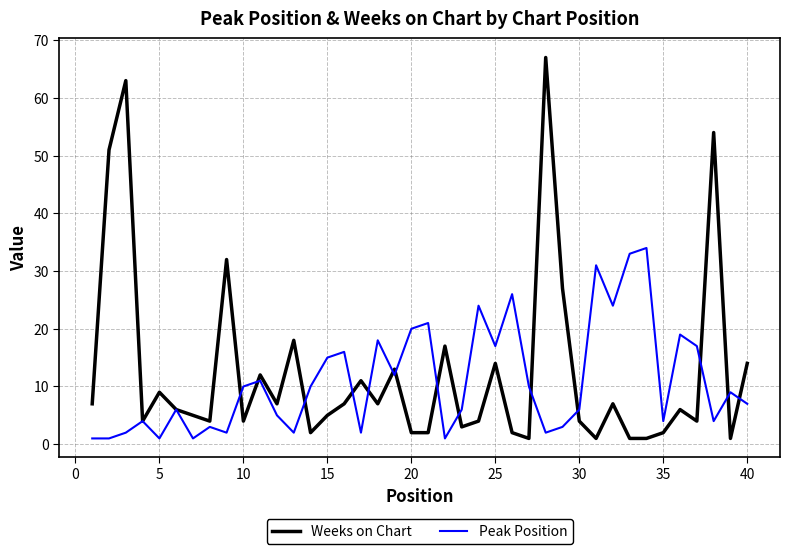

Which series has the largest range (max minus min)?

Weeks on Chart